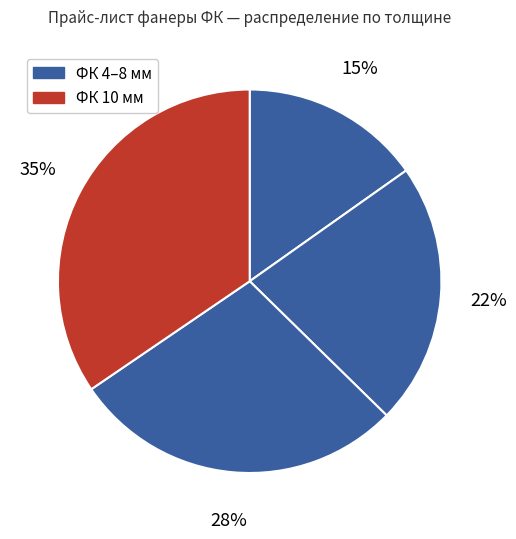

Count the number of slices in the pie.

4